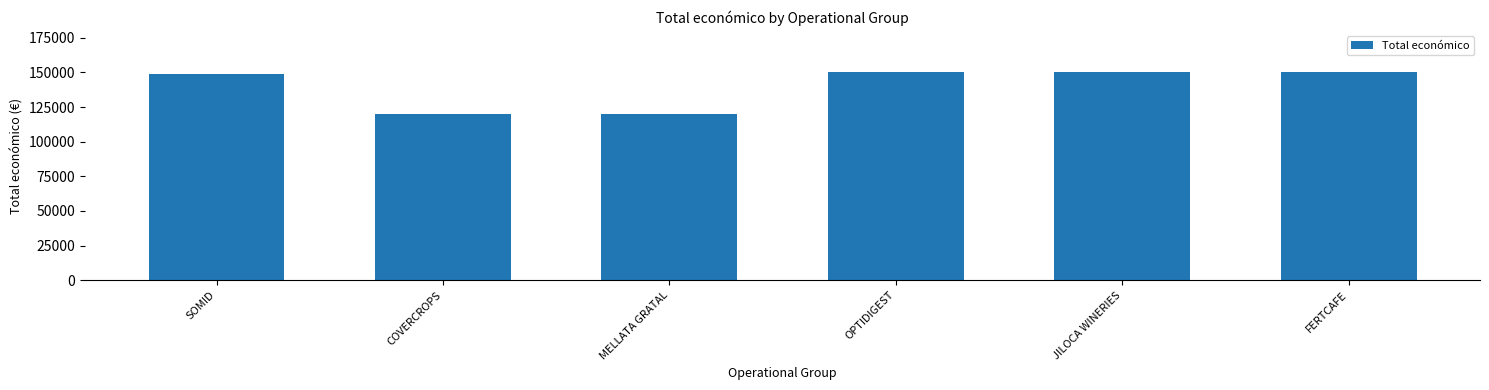

What is the greatest value displayed?

150000